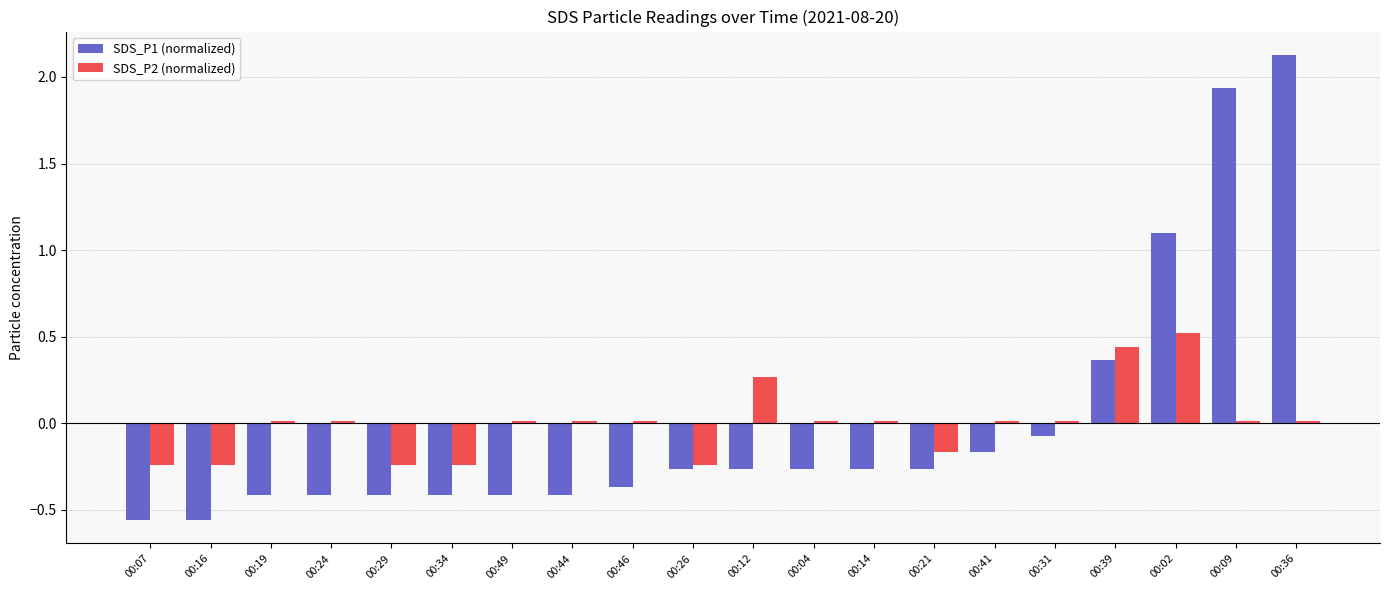

List the series in order of their peak value, highest first.

SDS_P1 (normalized), SDS_P2 (normalized)